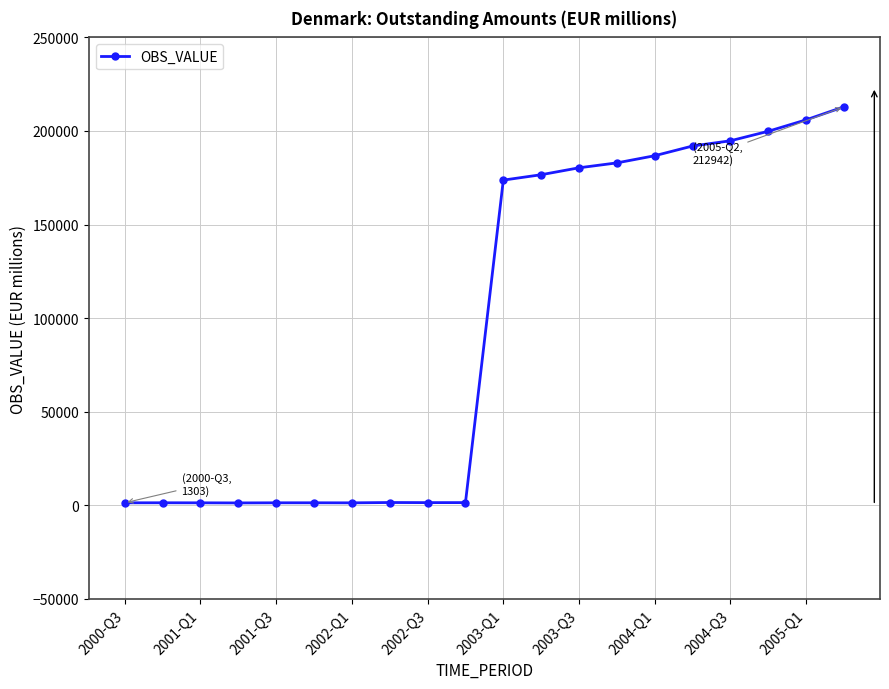

What is the value of the 11th point from the left?

173740.7